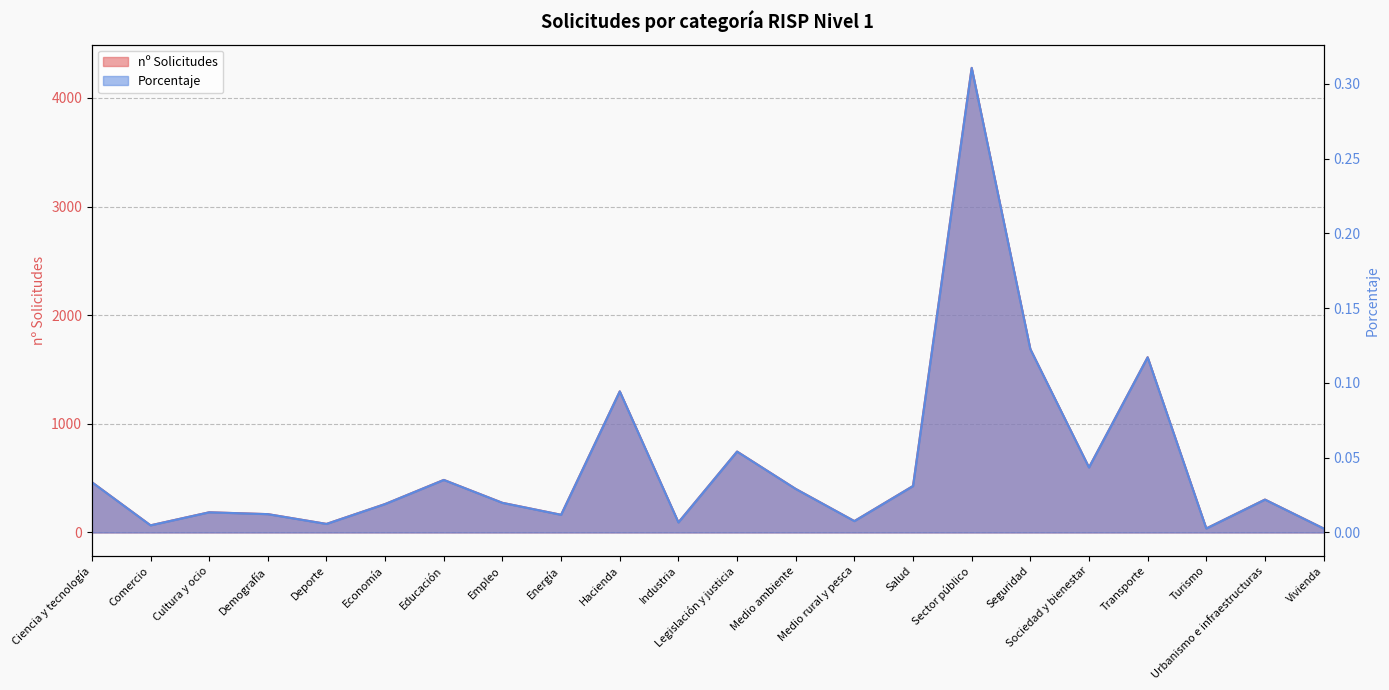

Is the value of Porcentaje at Cultura y ocio greater than the value of nº Solicitudes at Empleo?

No